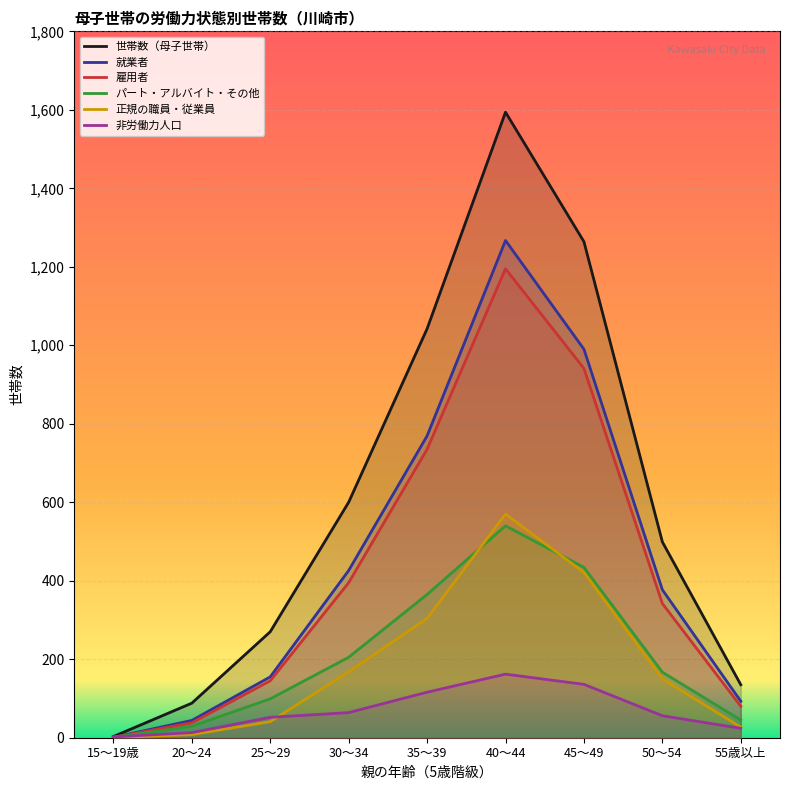

Which series has the largest total across all categories?

世帯数（母子世帯）